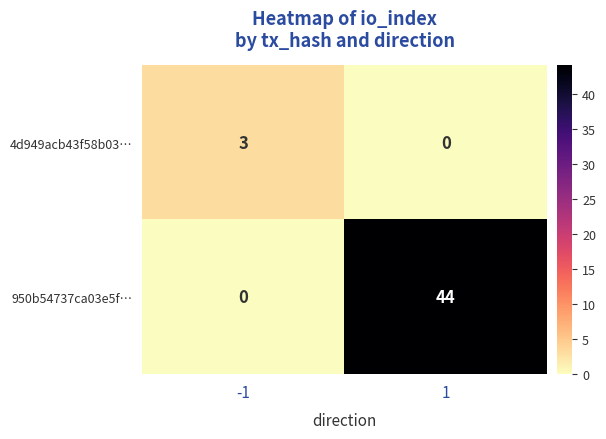

What is the spread (max minus min) of values at 1?

44